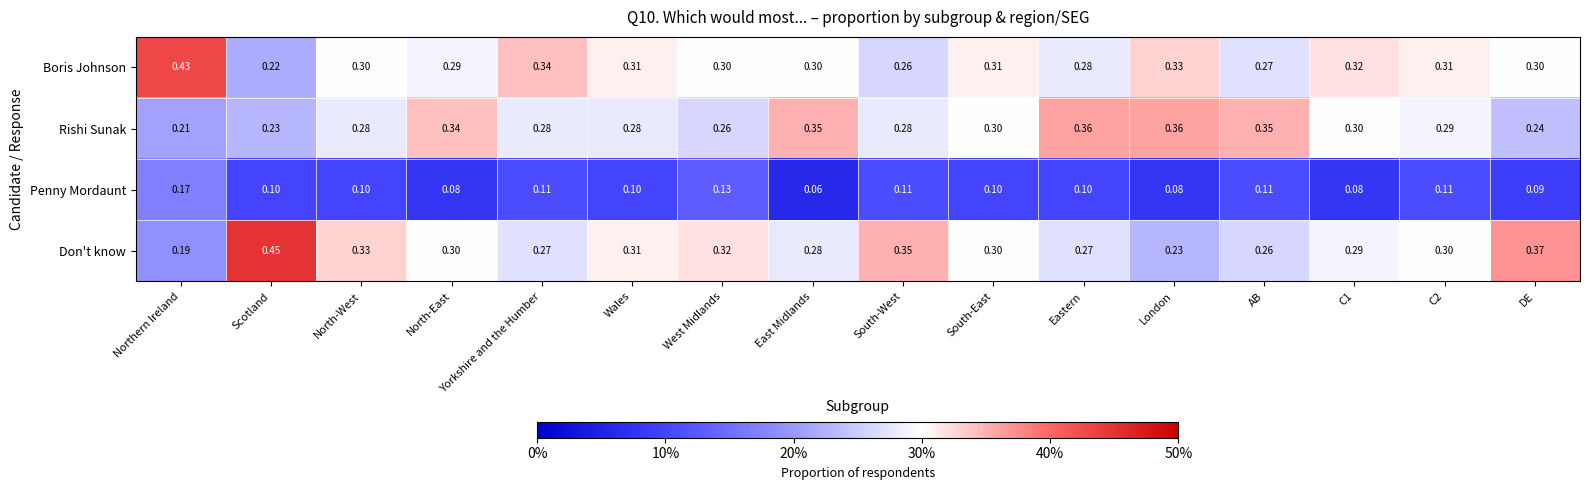

Which category has the lowest value in the Don't know series?

Northern Ireland